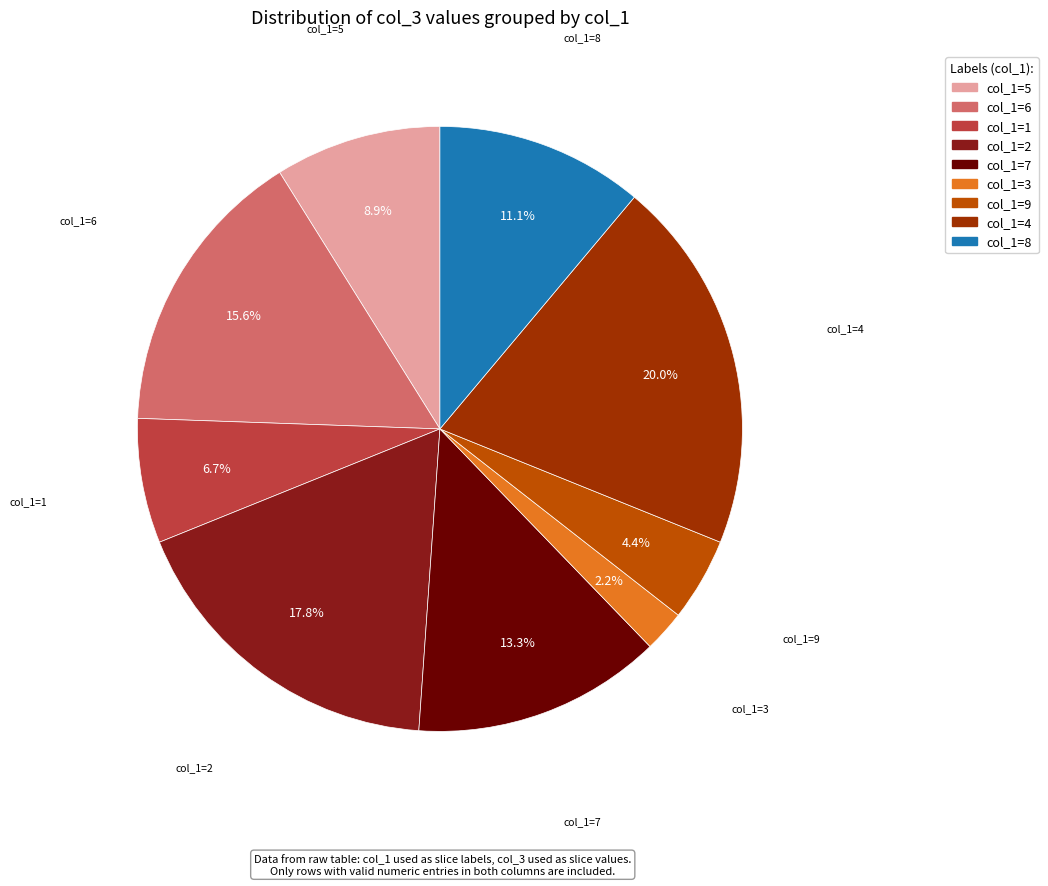

Is the sum of col_1=3 and col_1=5 greater than half?

No